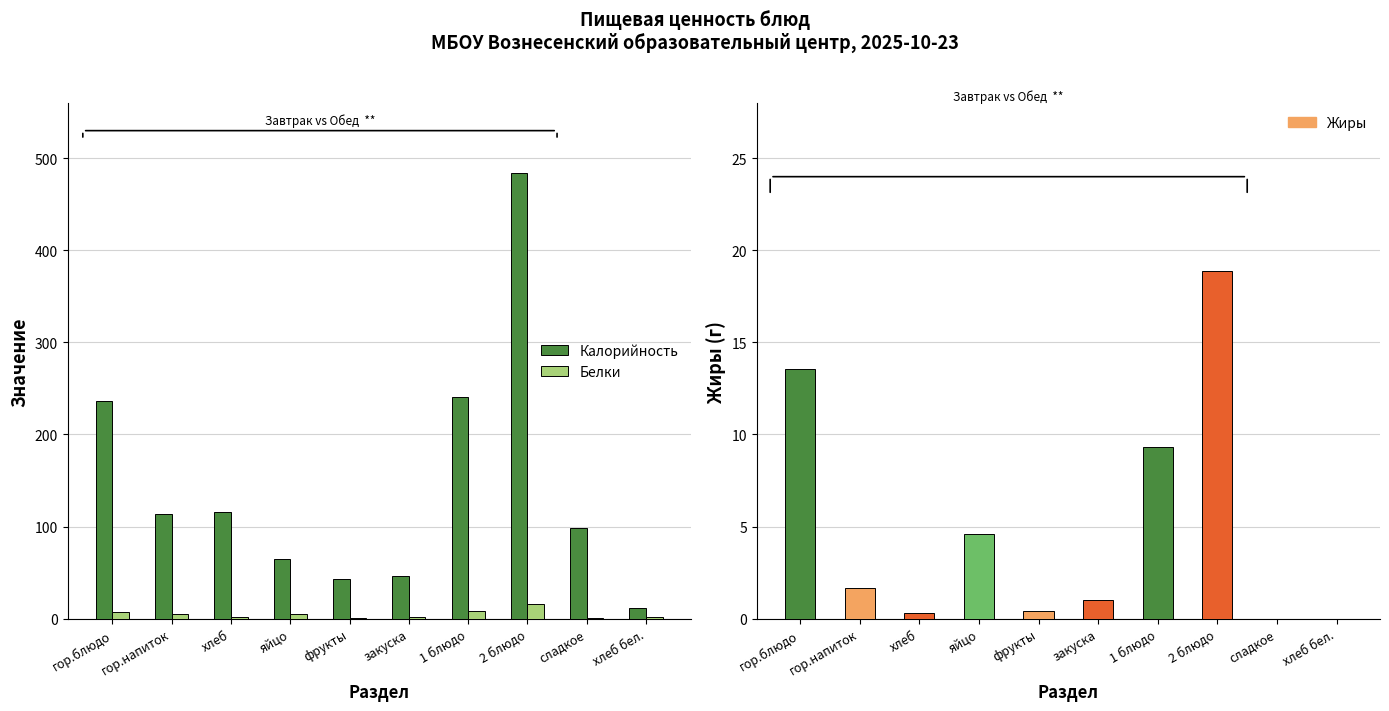

What are all the series names shown in the legend?

Калорийность, Белки, Жиры